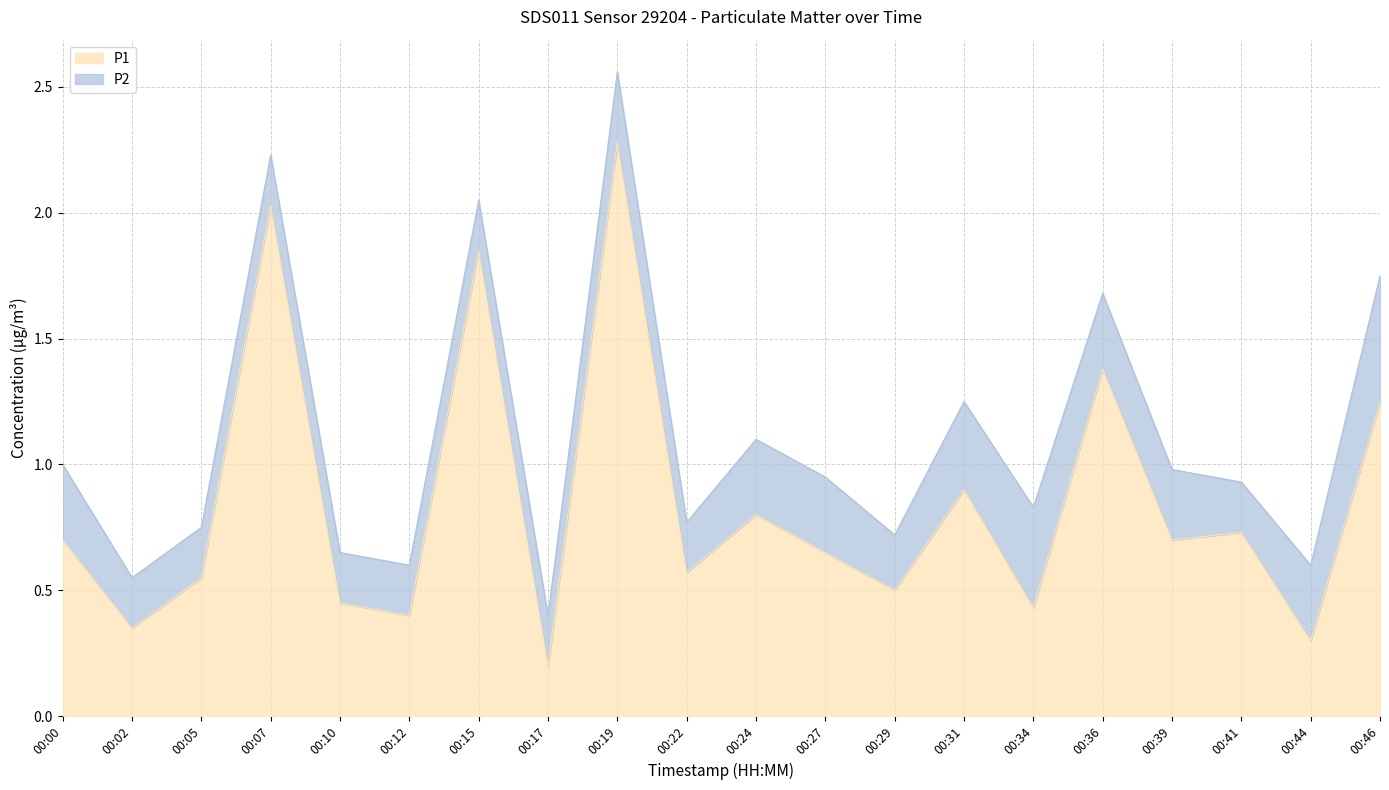

Which has a higher value, 00:02 or 00:39?

00:39